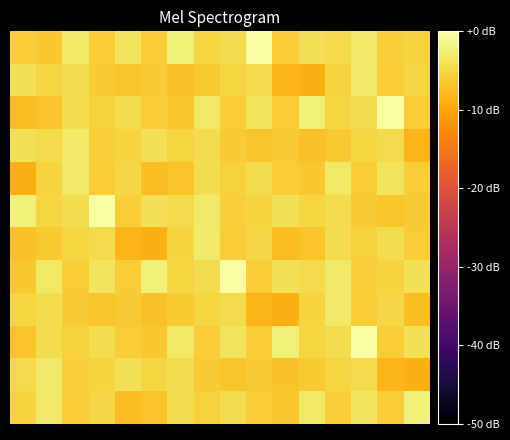

How many distinct data groups are displayed?

12